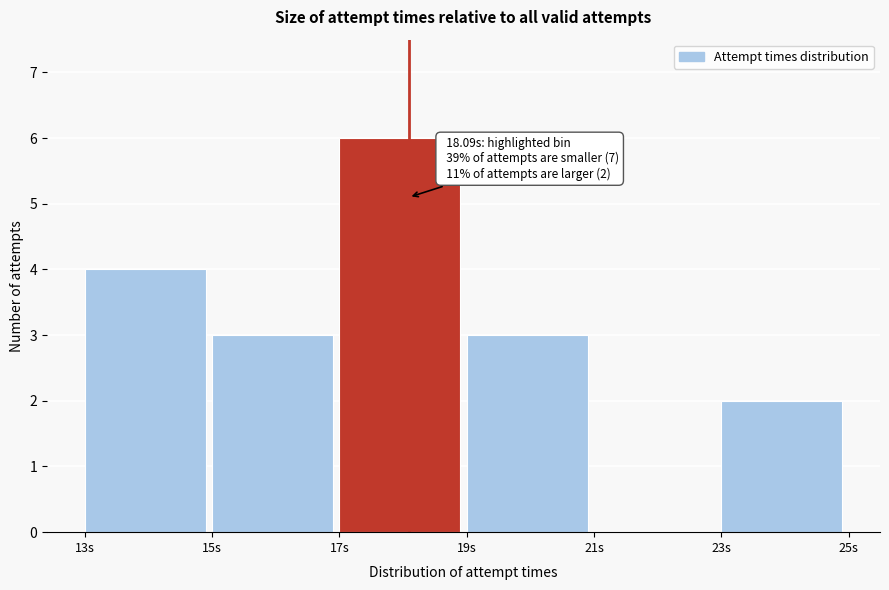

Which range on the x-axis has the tallest bar?

17 to 19